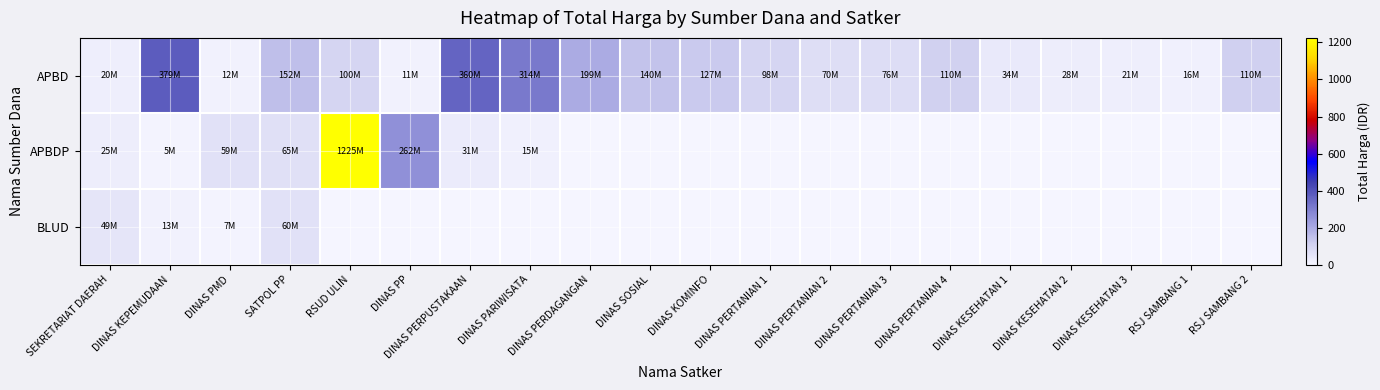

Reading left to right, extract all data points from this chart.

APBD: SEKRETARIAT DAERAH=19.9	DINAS KEPEMUDAAN=379.1	DINAS PMD=12.0	SATPOL PP=152.5	RSUD ULIN=100.0	DINAS PP=11.1	DINAS PERPUSTAKAAN=359.5	DINAS PARIWISATA=314.1	DINAS PERDAGANGAN=199.2	DINAS SOSIAL=139.8	DINAS KOMINFO=127.0	DINAS PERTANIAN 1=98.0	DINAS PERTANIAN 2=70.0	DINAS PERTANIAN 3=75.9	DINAS PERTANIAN 4=110.0	DINAS KESEHATAN 1=34.1	DINAS KESEHATAN 2=27.7	DINAS KESEHATAN 3=21.2	RSJ SAMBANG 1=15.8	RSJ SAMBANG 2=110.4
APBDP: SEKRETARIAT DAERAH=25.2	DINAS KEPEMUDAAN=5.1	DINAS PMD=59.4	SATPOL PP=65.0	RSUD ULIN=1224.7	DINAS PP=262.1	DINAS PERPUSTAKAAN=30.8	DINAS PARIWISATA=14.8	DINAS PERDAGANGAN=0.0	DINAS SOSIAL=0.0	DINAS KOMINFO=0.0	DINAS PERTANIAN 1=0.0	DINAS PERTANIAN 2=0.0	DINAS PERTANIAN 3=0.0	DINAS PERTANIAN 4=0.0	DINAS KESEHATAN 1=0.0	DINAS KESEHATAN 2=0.0	DINAS KESEHATAN 3=0.0	RSJ SAMBANG 1=0.0	RSJ SAMBANG 2=0.0
BLUD: SEKRETARIAT DAERAH=49.5	DINAS KEPEMUDAAN=13.4	DINAS PMD=6.9	SATPOL PP=59.9	RSUD ULIN=0.0	DINAS PP=0.0	DINAS PERPUSTAKAAN=0.0	DINAS PARIWISATA=0.0	DINAS PERDAGANGAN=0.0	DINAS SOSIAL=0.0	DINAS KOMINFO=0.0	DINAS PERTANIAN 1=0.0	DINAS PERTANIAN 2=0.0	DINAS PERTANIAN 3=0.0	DINAS PERTANIAN 4=0.0	DINAS KESEHATAN 1=0.0	DINAS KESEHATAN 2=0.0	DINAS KESEHATAN 3=0.0	RSJ SAMBANG 1=0.0	RSJ SAMBANG 2=0.0